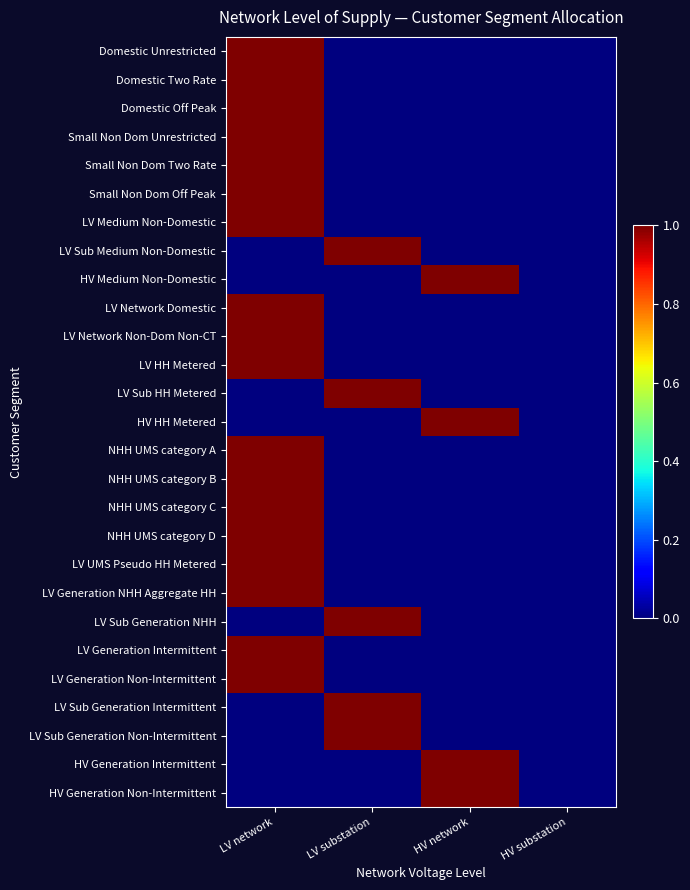

Which category has the highest value across all series?

LV network